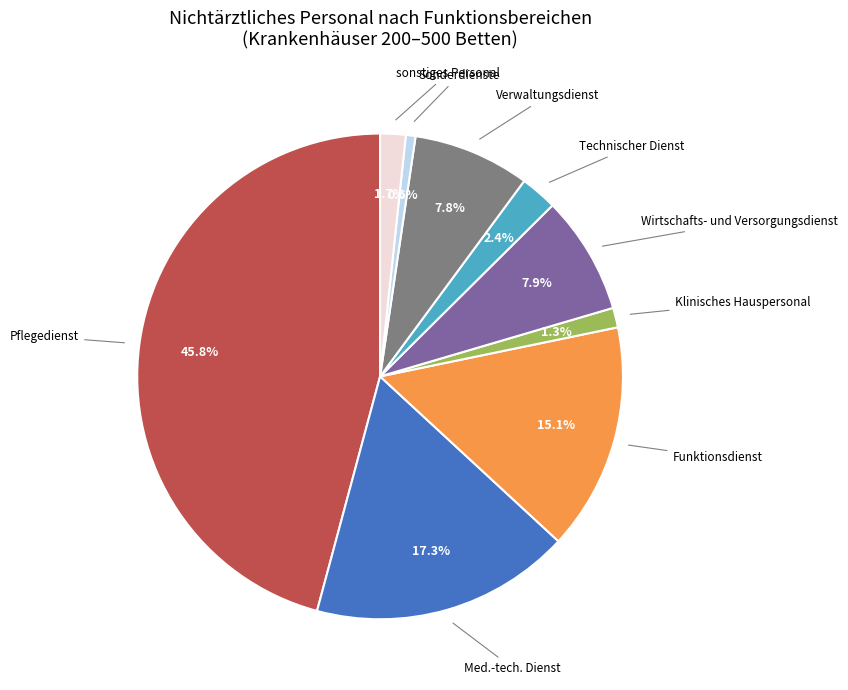

Does any single category account for the majority?

No